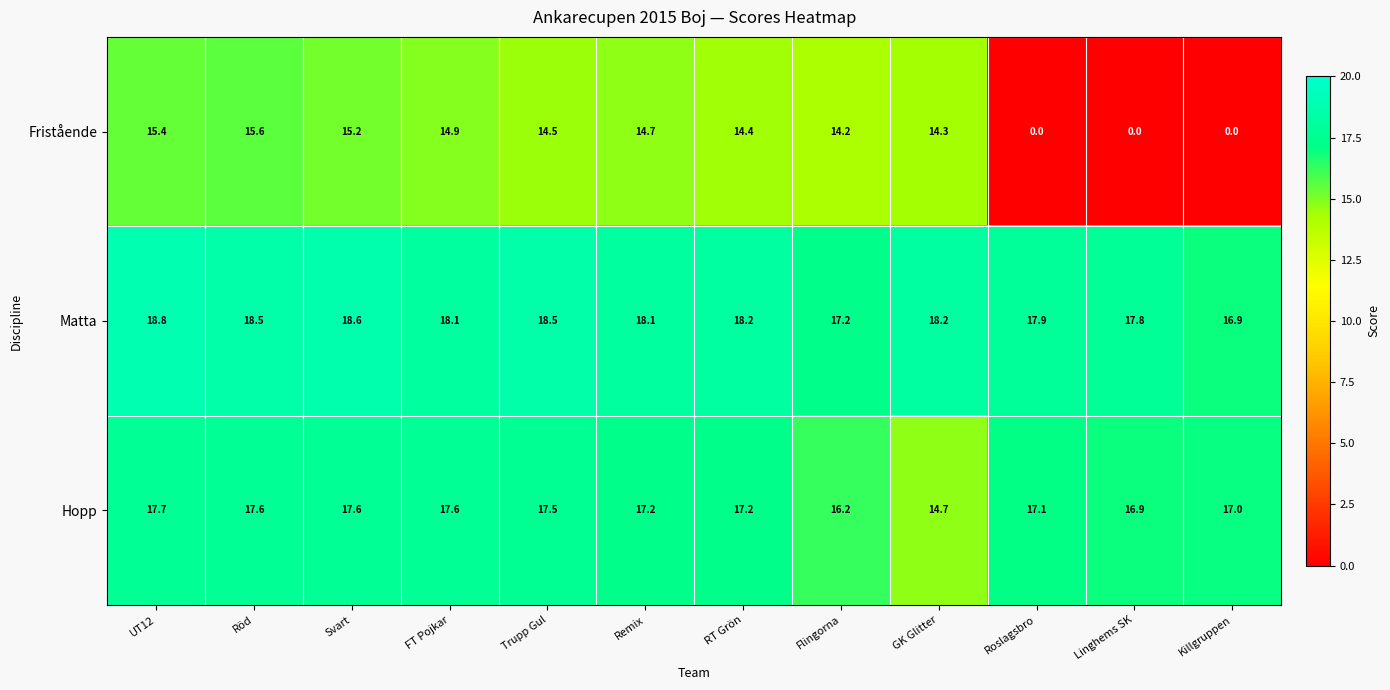

Read the Fristående value at Flingorna.

14.2